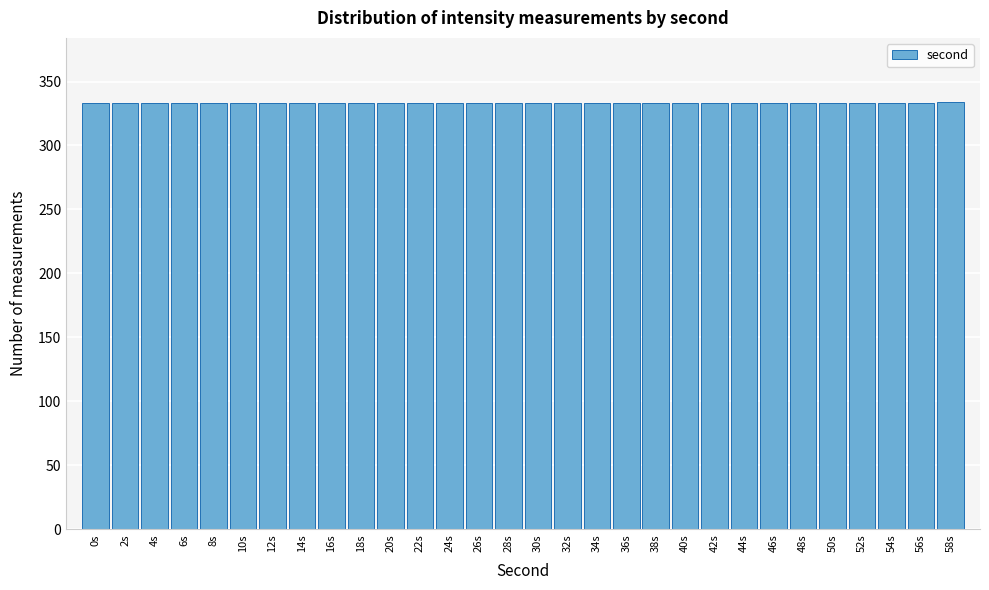

Is it true that the value at 30s is 452?

False